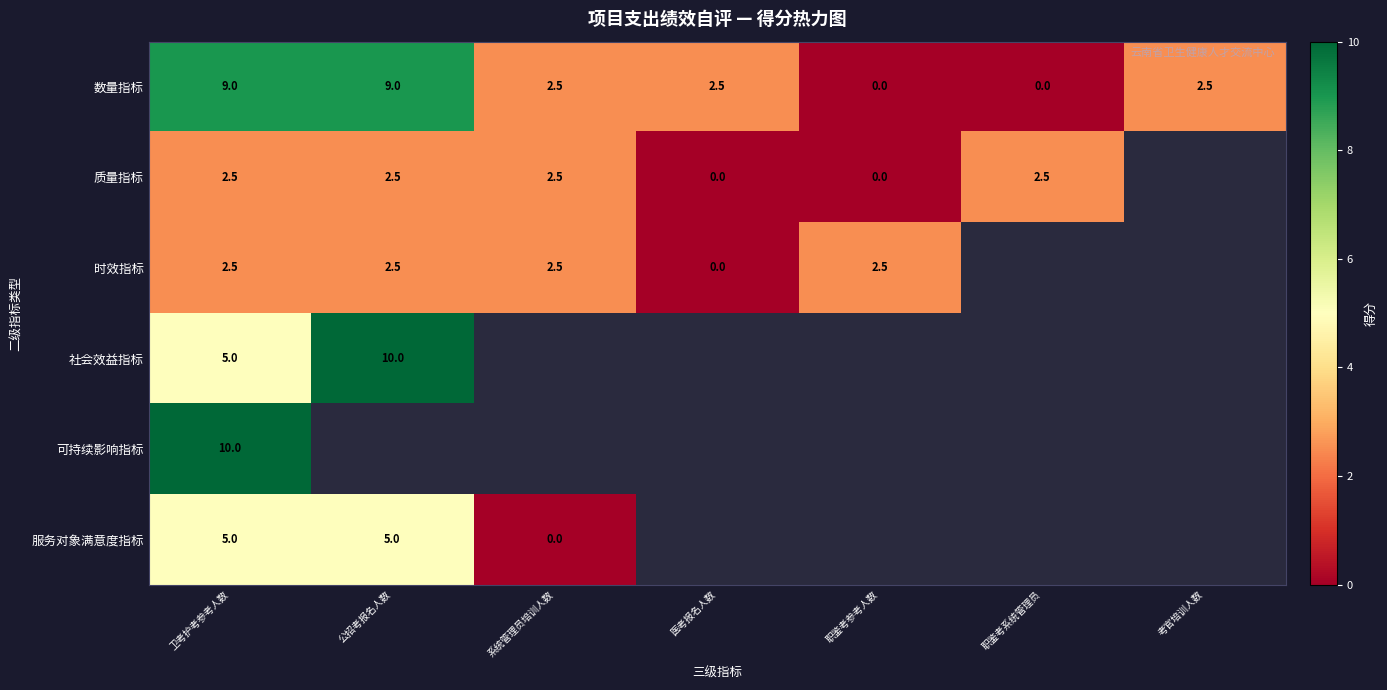

The 服务对象满意度指标 series shows 2.0 at 卫考护考参考人数. True or false?

False